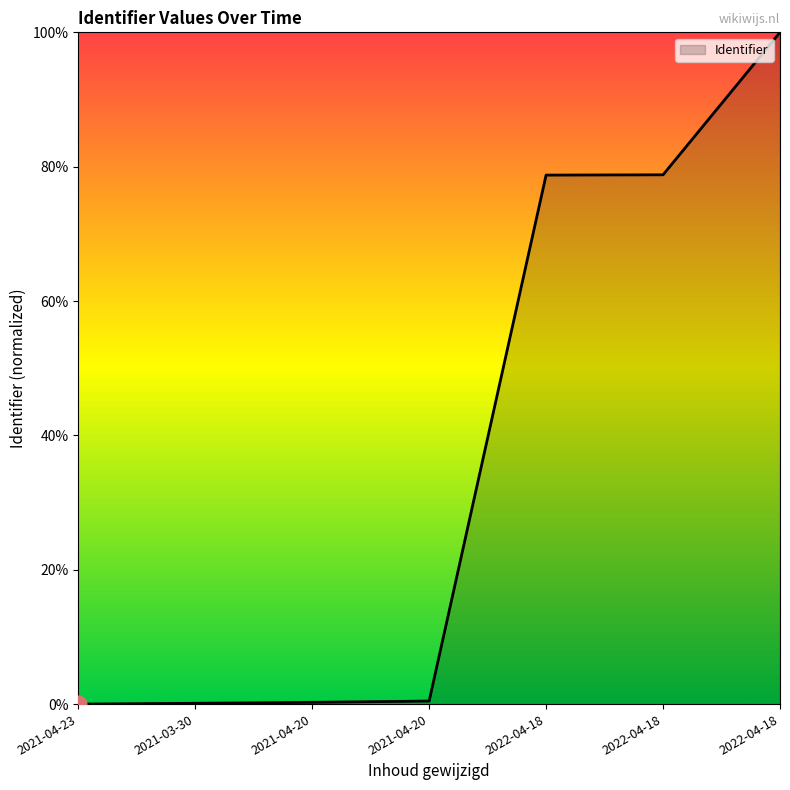

True or false: there are more than 2 points higher than both neighbors.

False